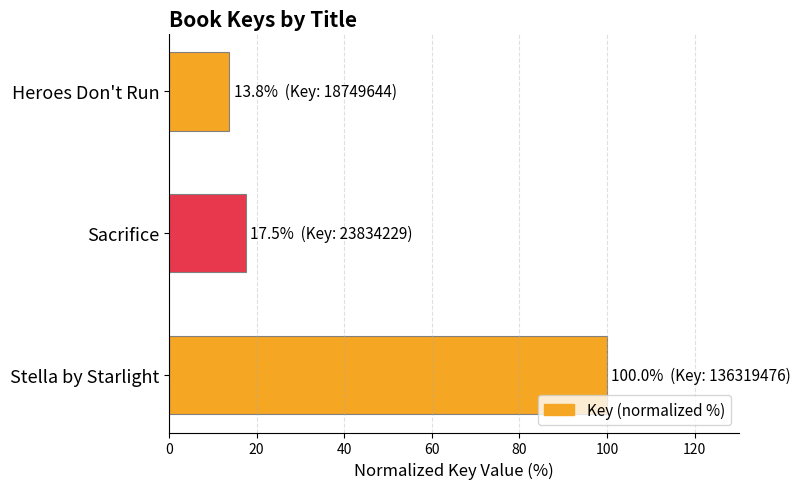

List the labels in order of value, smallest first.

Heroes Don't Run, Sacrifice, Stella by Starlight